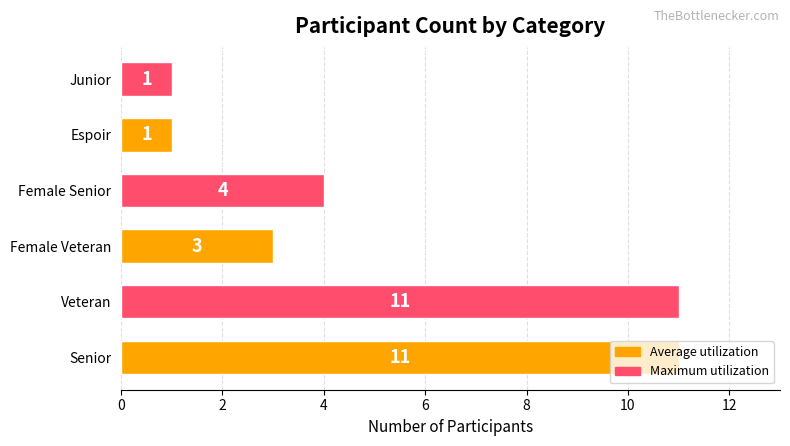

What is the difference between the values at Espoir and Senior?

10